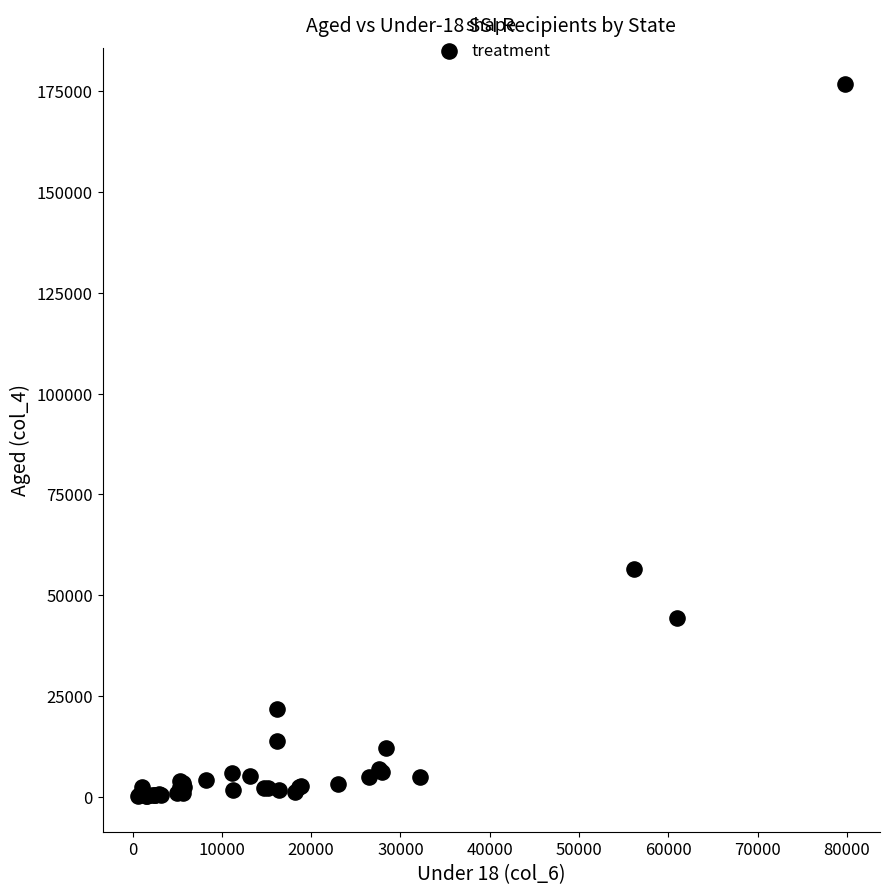

What Y value in the scatter plot is closest to 88495?

56619